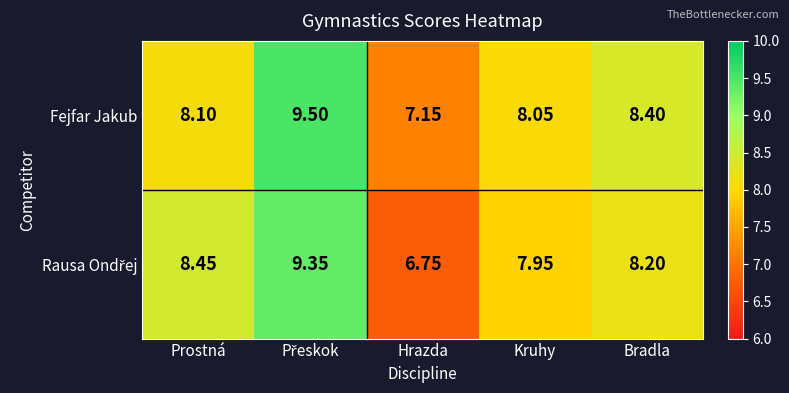

Which label corresponds to the smallest value in the chart?

Hrazda